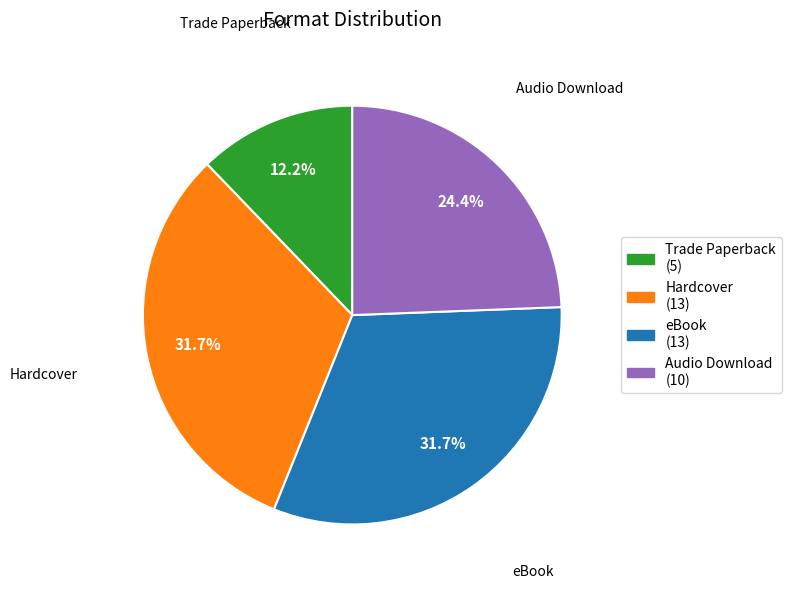

Approximately how many times larger is the value at Hardcover compared to Audio Download?

1.3